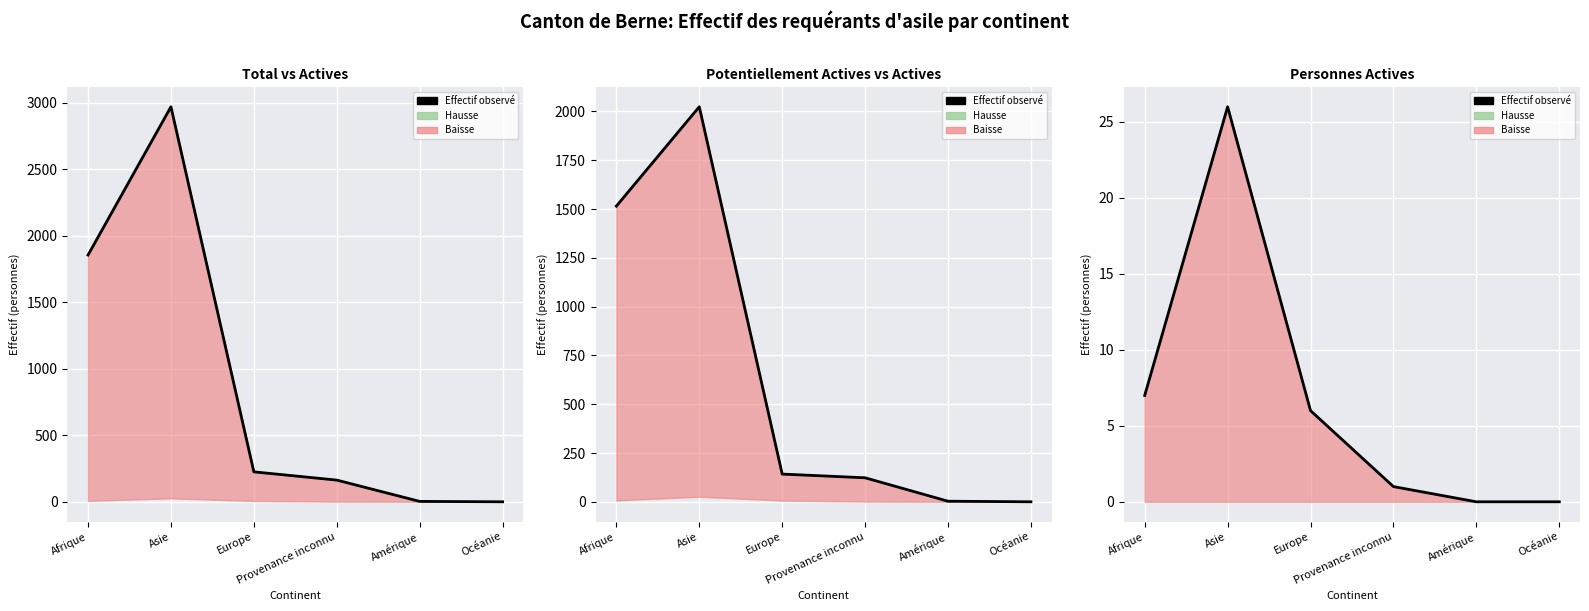

What is the difference between the maximum and minimum values?

26